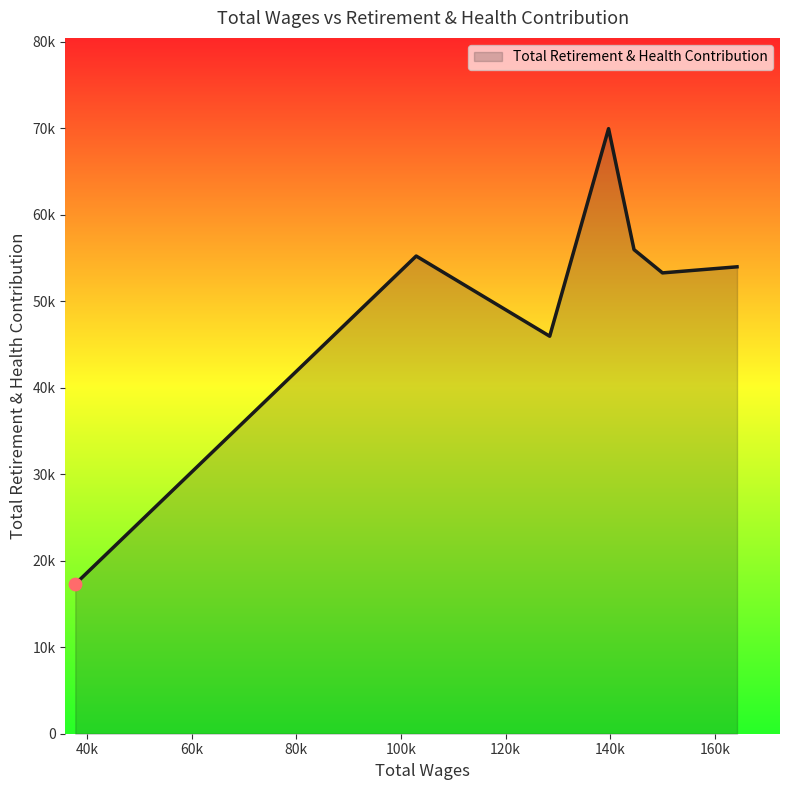

Does the chart have visible grid lines?

No